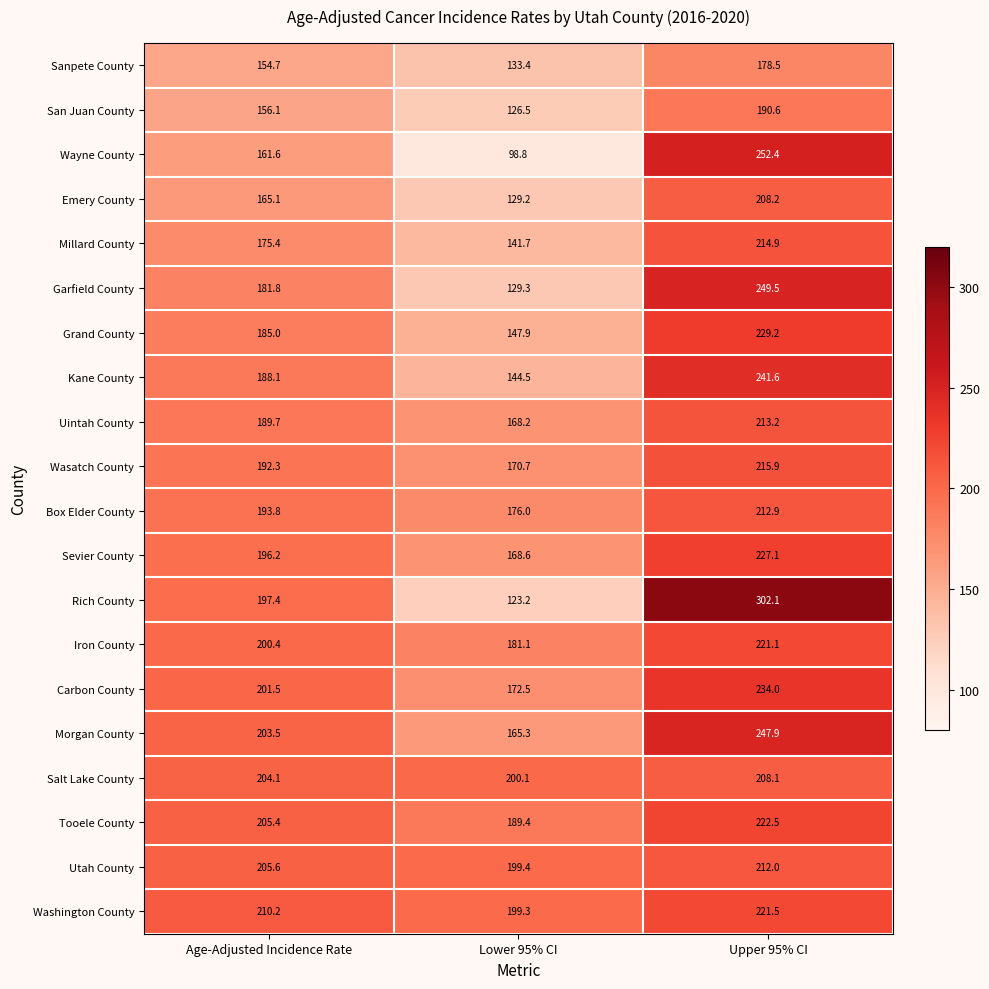

What is the total value across all series at Upper 95% CI?

4503.2